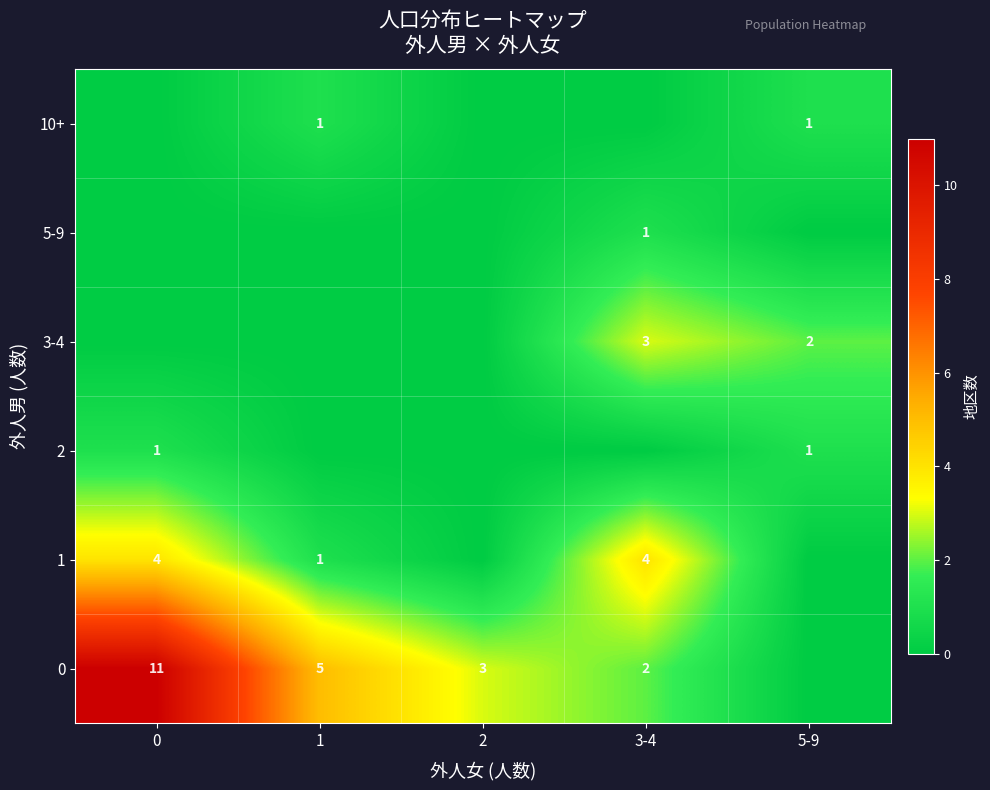

Is it true that 2 equals 1 at 0?

True